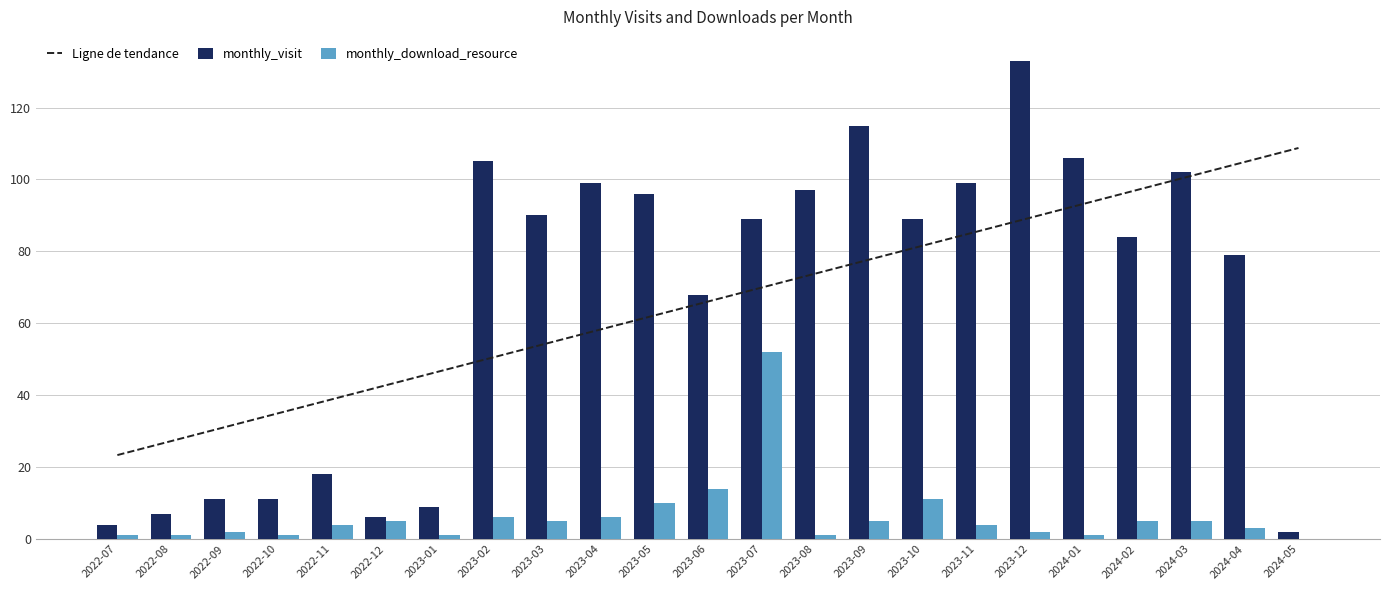

Where is Ligne de tendance nearest to the value 66?

2023-06